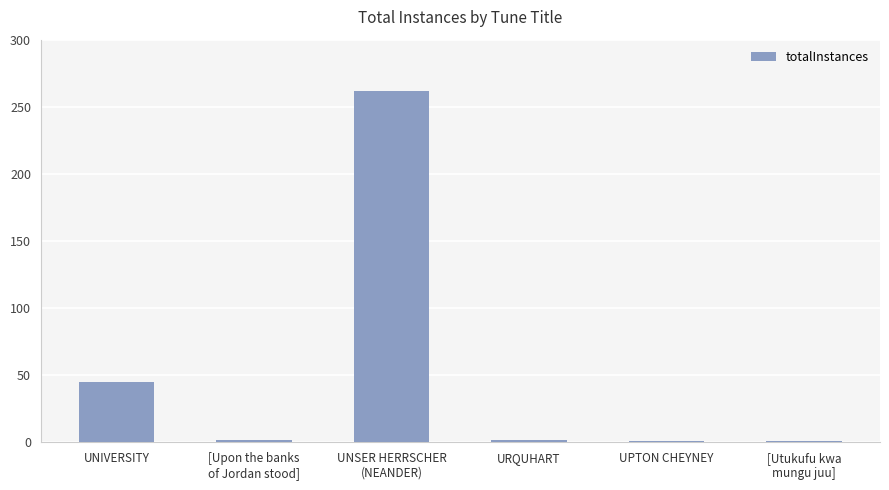

What is the smallest value displayed?

1